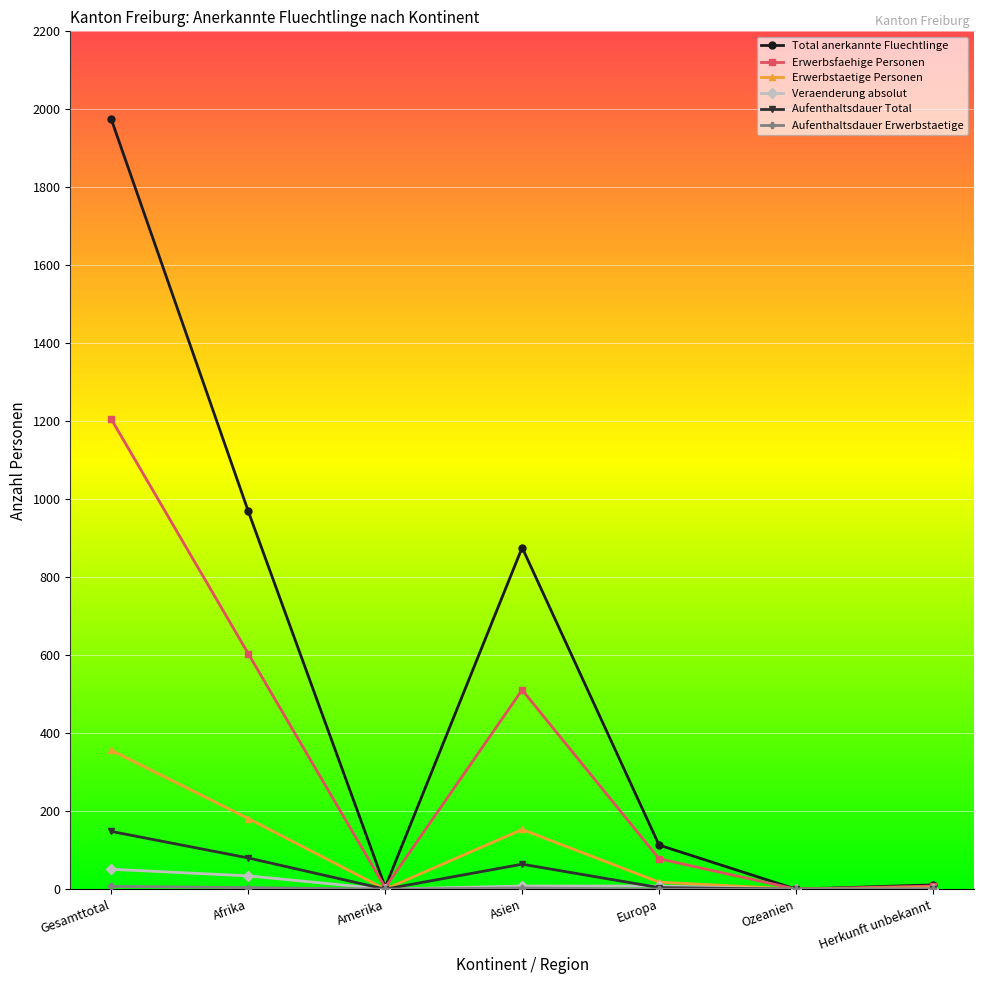

What is the label of the 2nd point from the right?

Ozeanien